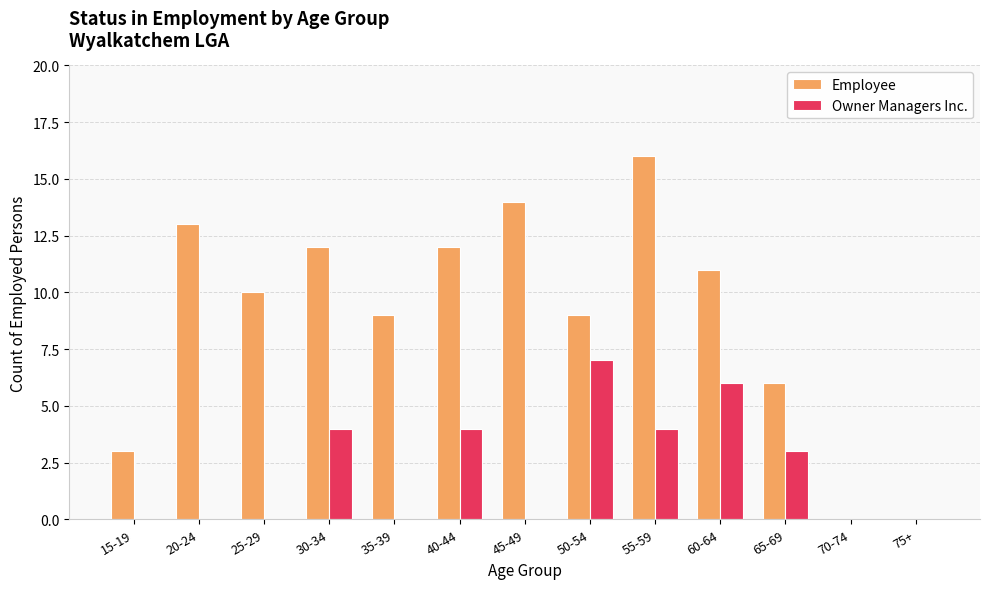

What are all the series names shown in the legend?

Employee, Owner Managers Inc.